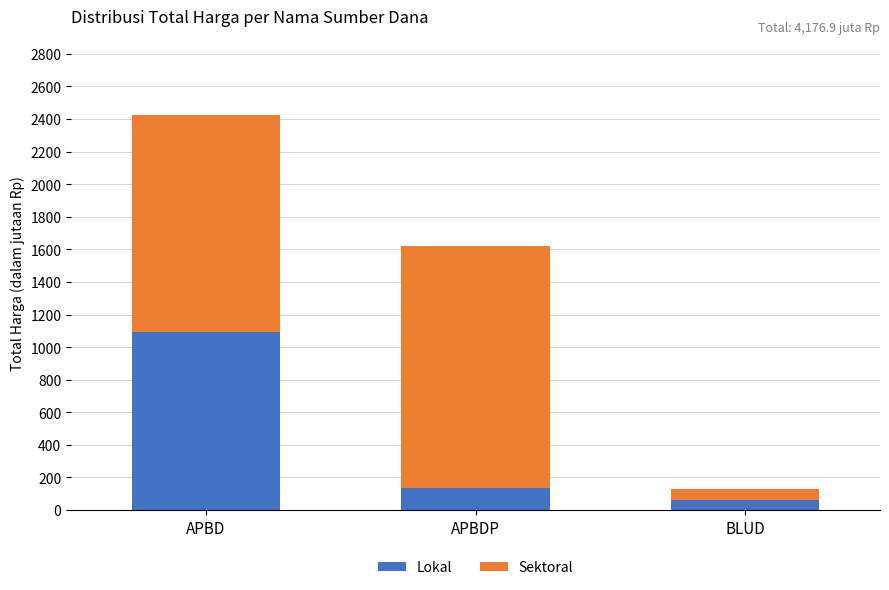

At which category is the sum across all series the highest?

APBD